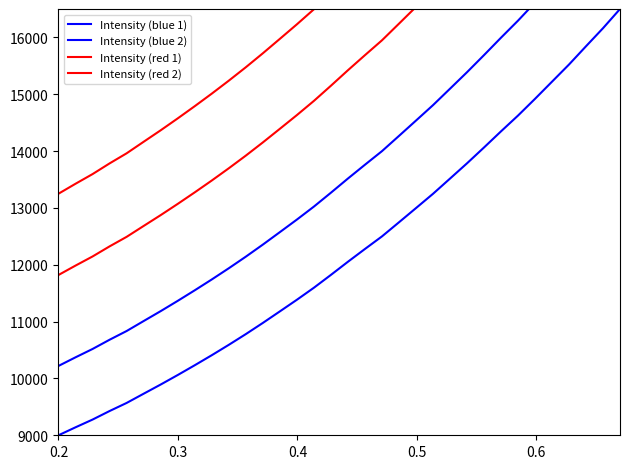

Which series has the largest total across all categories?

Intensity (red 2)